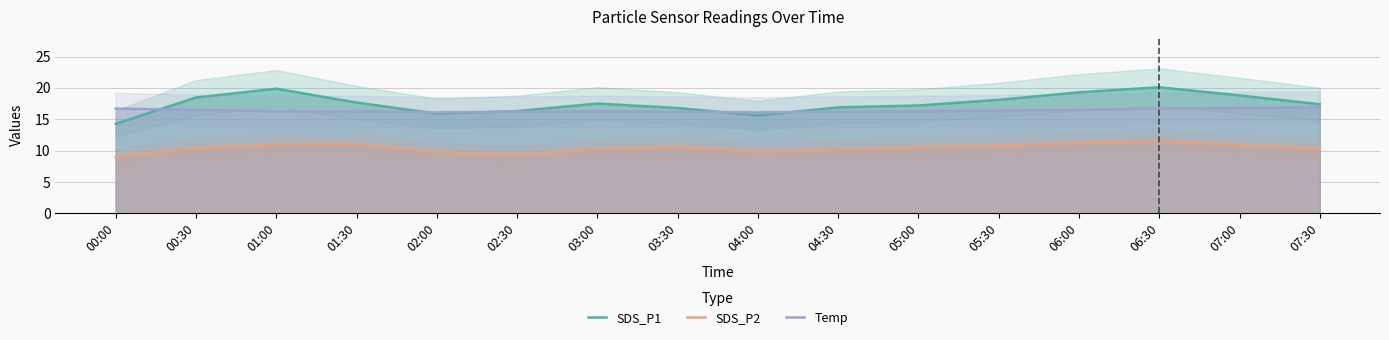

What is the difference between the second highest and minimum values in the Temp series?

0.7